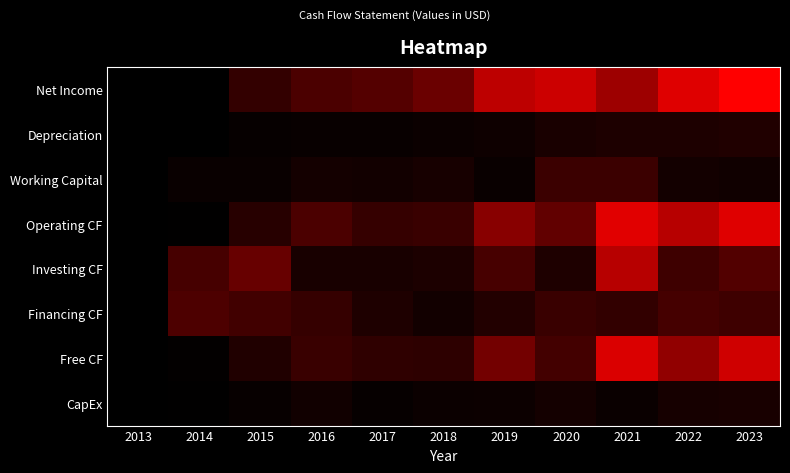

At which category is the sum across all series the highest?

2023